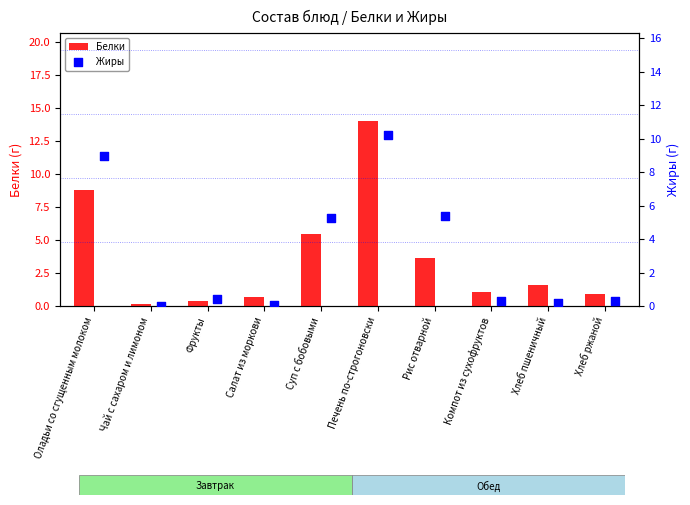

At how many categories does at least one series exceed 13?

1